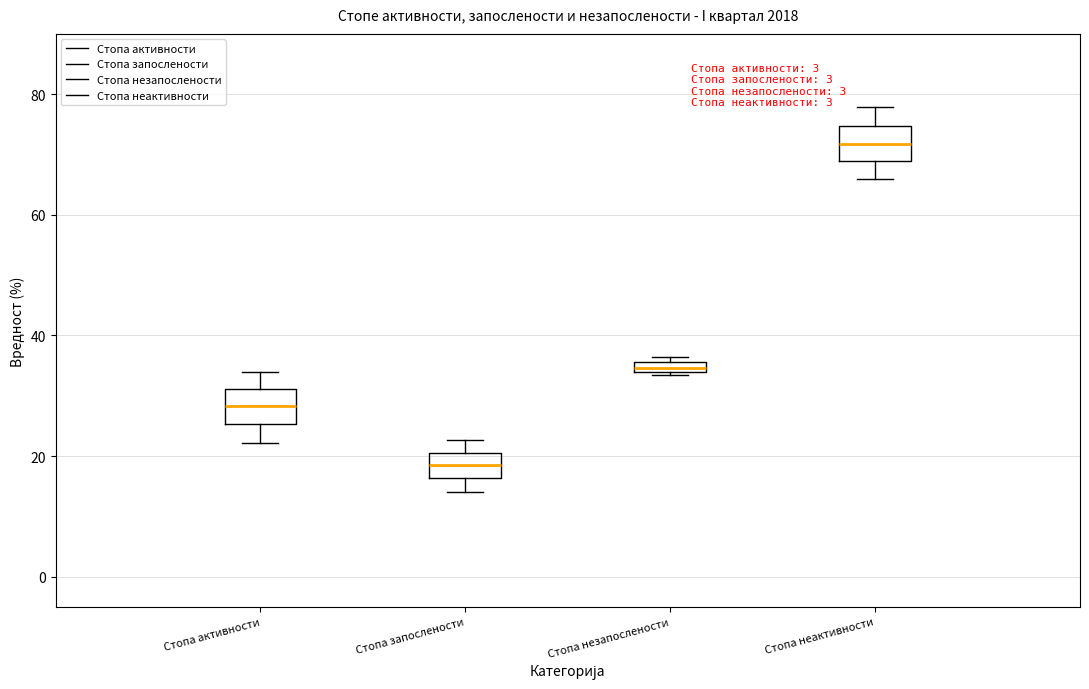

Where does the median line of the box for Стопа запослености sit on the y-axis? The values are not printed on the chart, so give them approximately, as read against the axis.

18